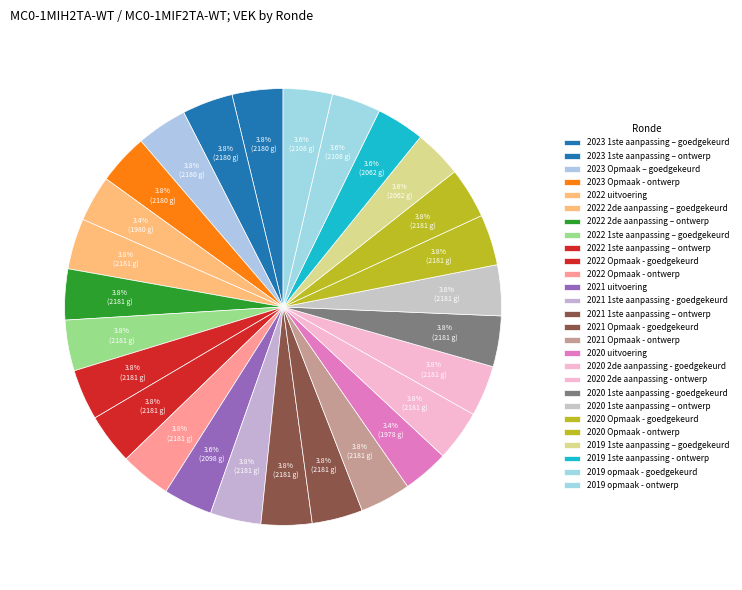

Is 2020 uitvoering the majority of the pie?

No